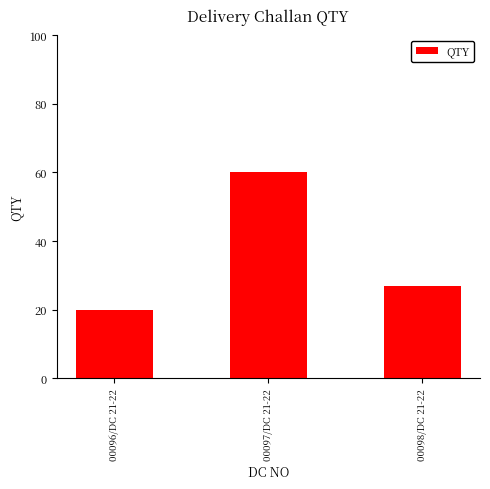

How many bars are there in total?

3